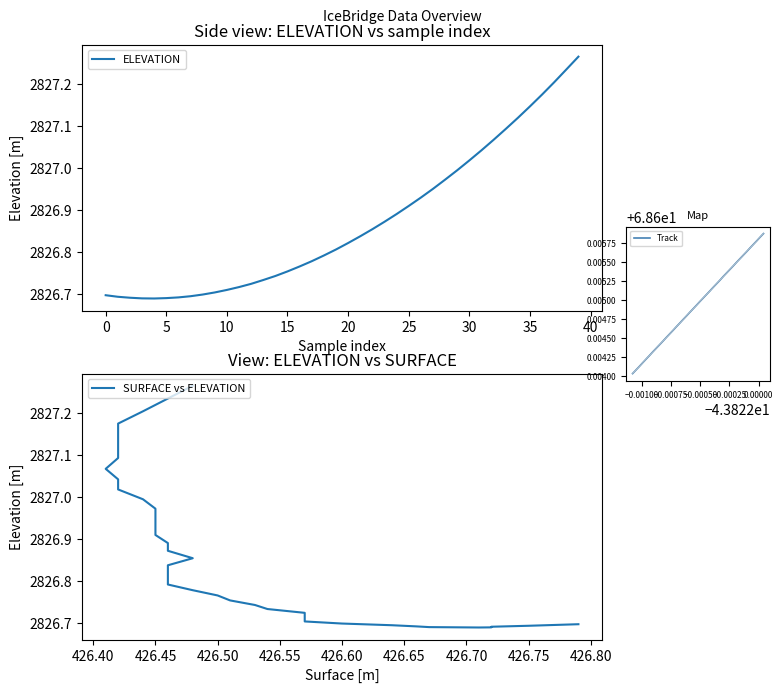

The value of SURFACE vs ELEVATION at 31 is 1648.5. True or false?

False